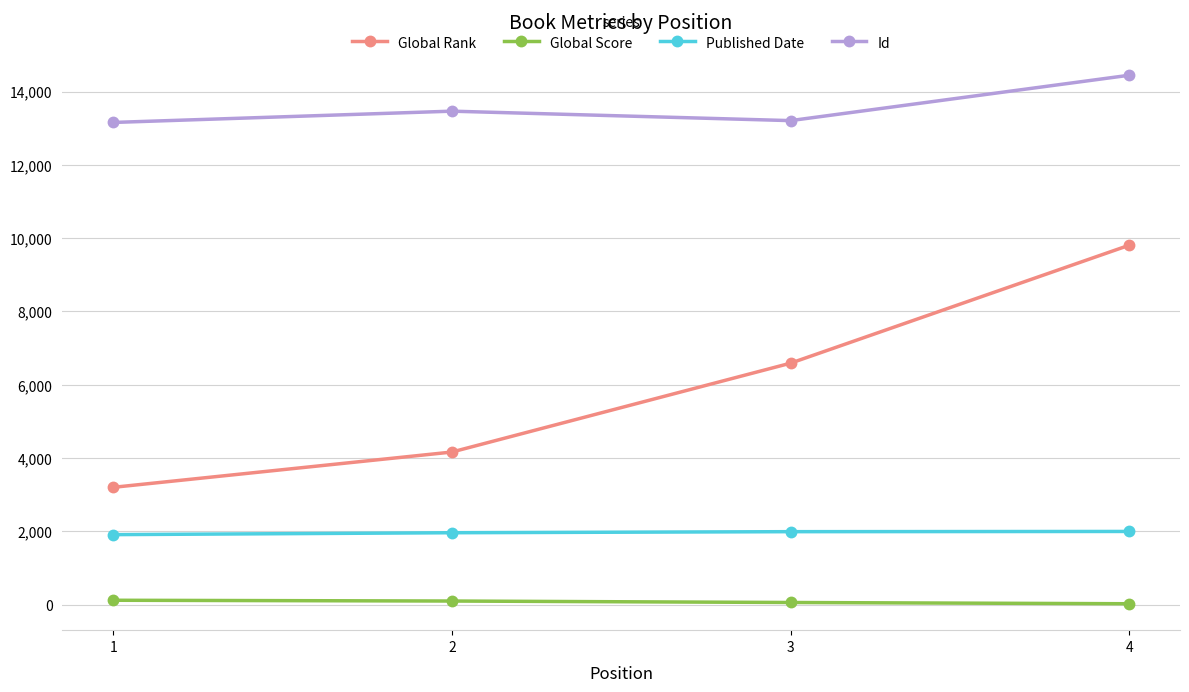

Count the Global Score values in the range 56 to 117.

3